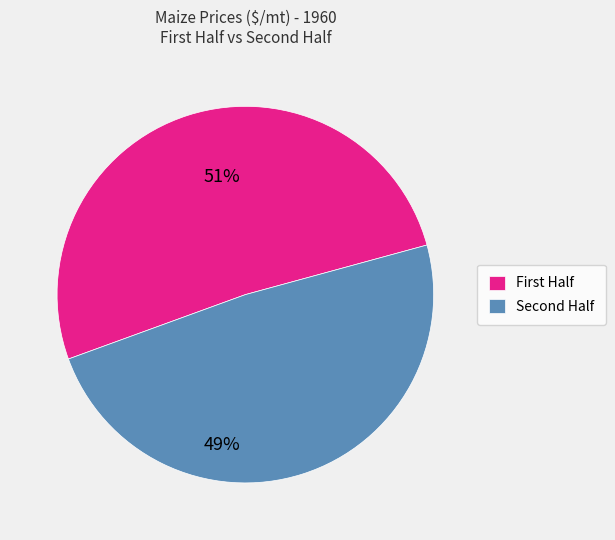

What is the largest slice in the pie chart?

First Half